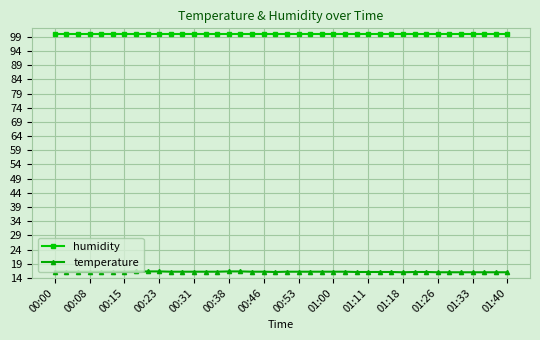

At how many categories does at least one series exceed 58?

40